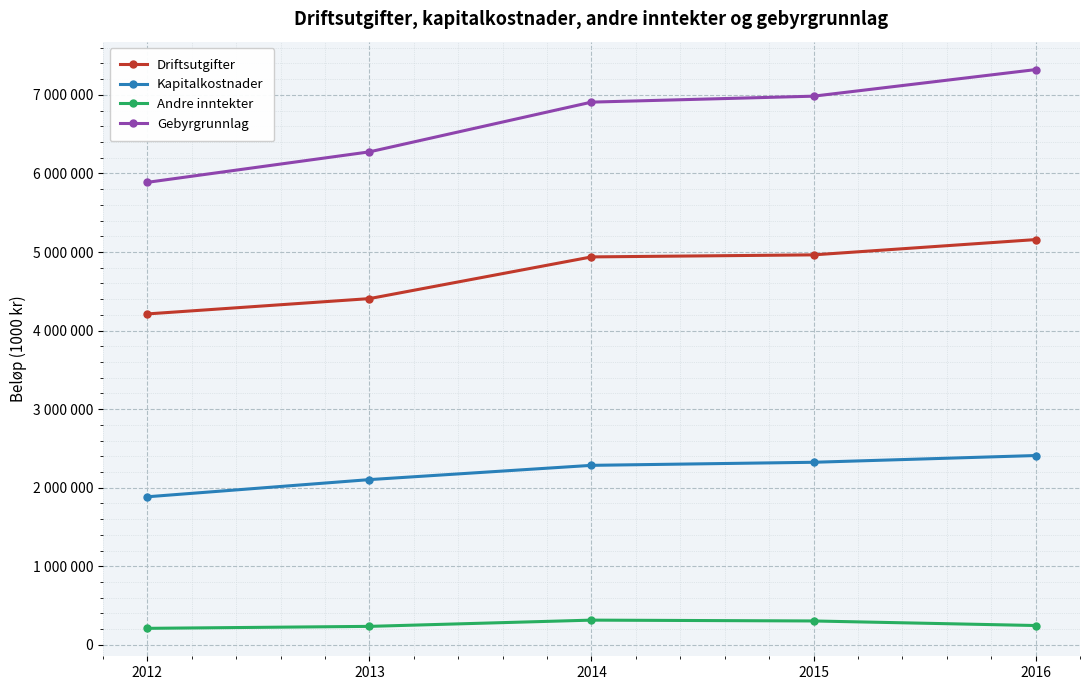

What is the maximum value for Driftsutgifter?

5158449